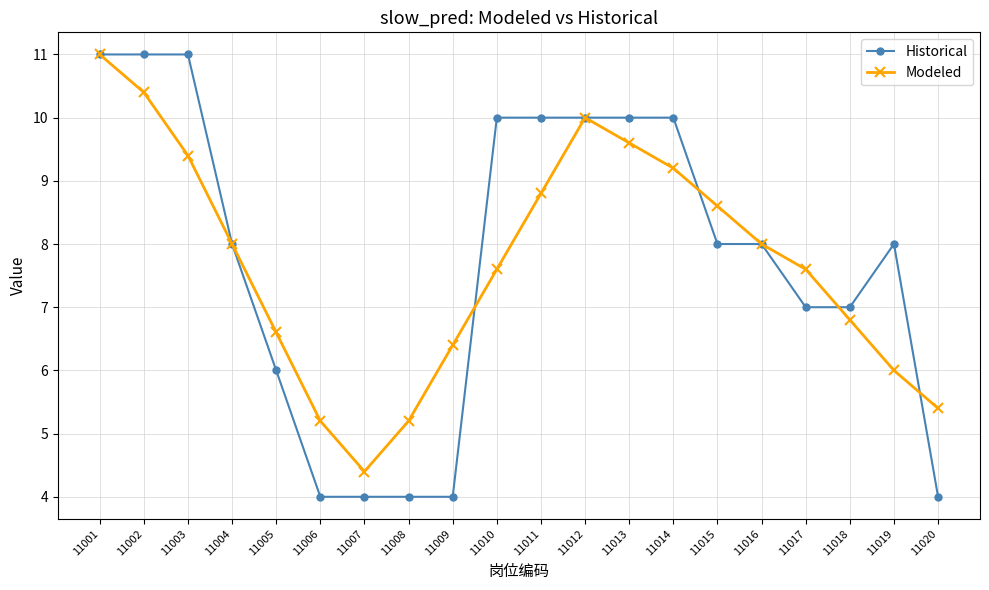

Count the number of data series in this chart.

2